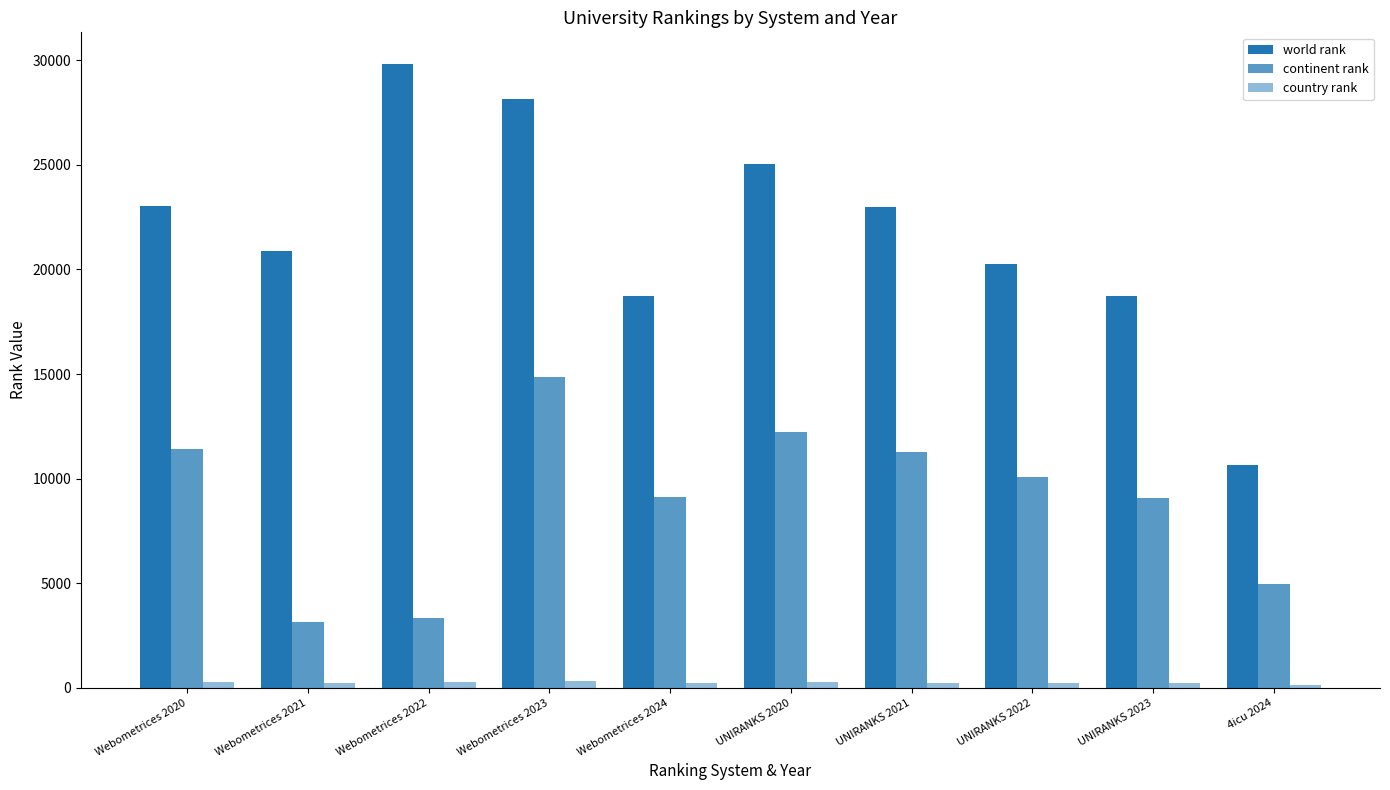

True or false: world rank has a value of 4143 at 4icu 2024.

False